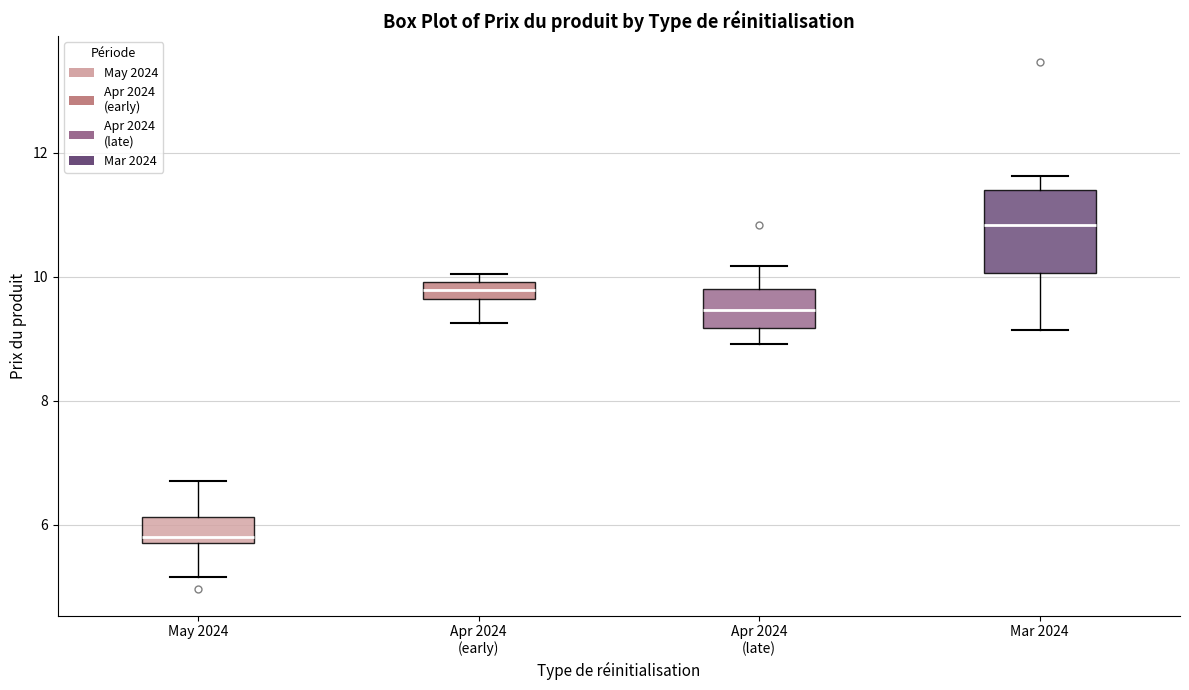

Which box has the highest median line?

Mar 2024